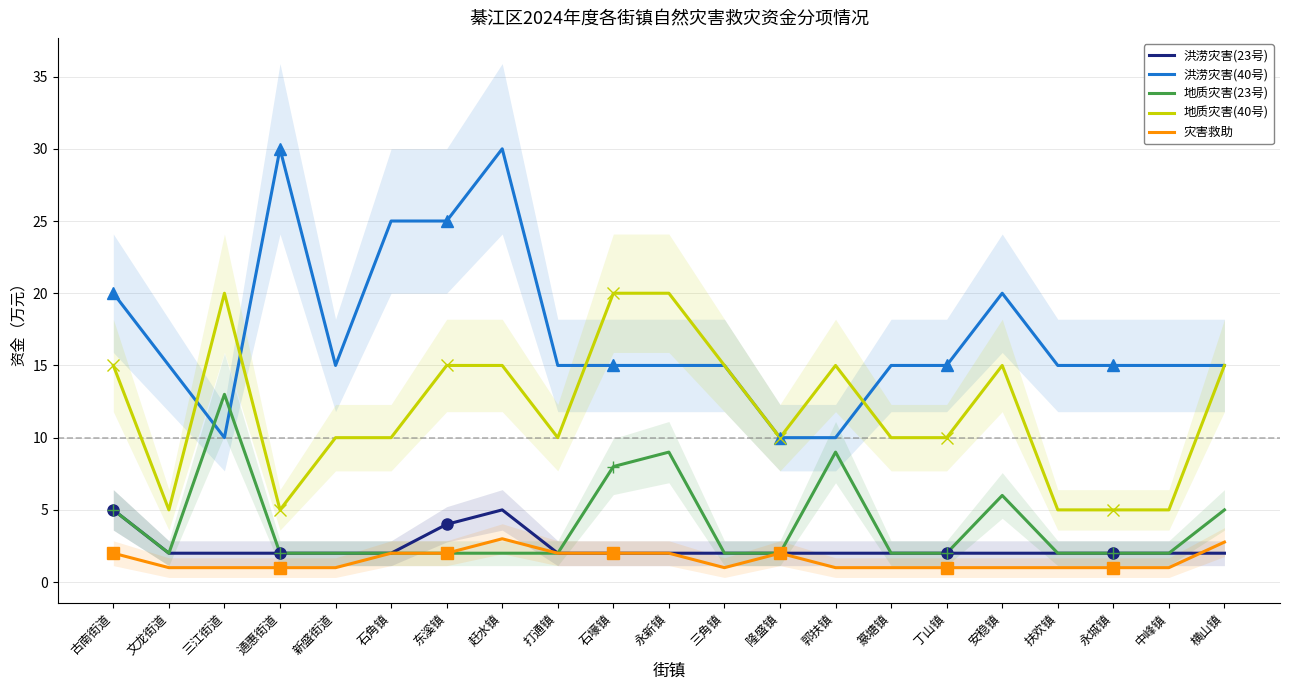

True or false: 洪涝灾害(23号) has a value of 2.9 at 安稳镇.

False